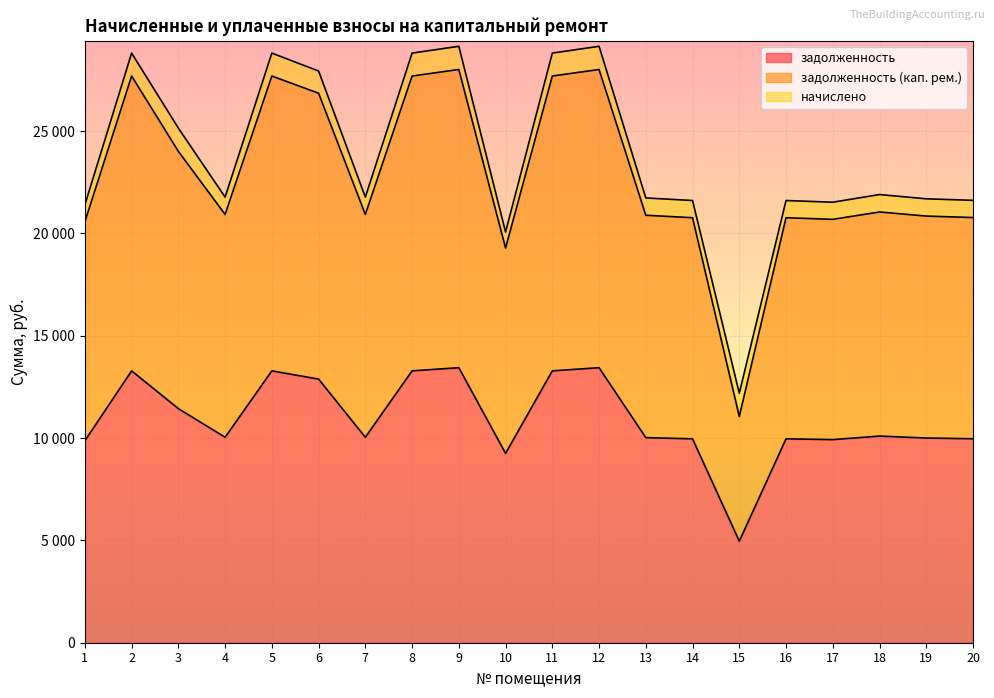

At how many categories does at least one series exceed 6501?

20